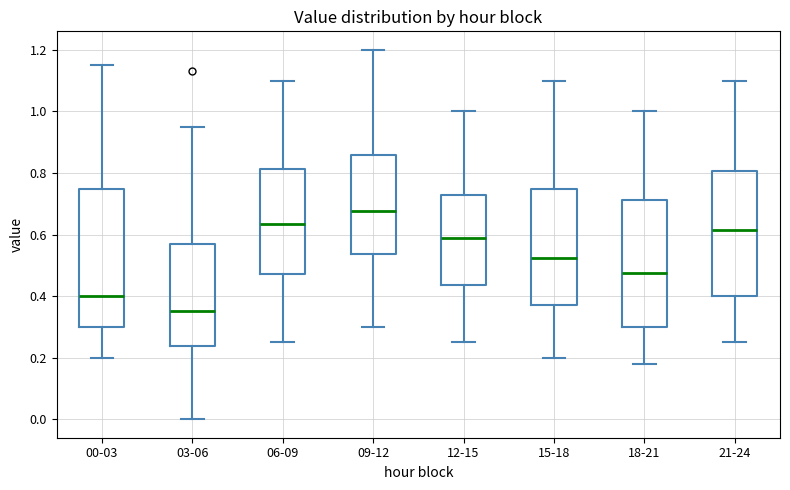

Reading left to right, transcribe this box plot: for each box, give where its median line is, the range the box spans, and where its two whiskers end, as read against the y-axis. The values are not printed on the chart, so give them approximately, as read against the axis.

00-03: median 0.40, box 0.30 to 0.74, whiskers 0.20 to 1.16
03-06: median 0.36, box 0.24 to 0.58, whiskers 0.00 to 0.96
06-09: median 0.64, box 0.48 to 0.82, whiskers 0.26 to 1.10
09-12: median 0.68, box 0.54 to 0.86, whiskers 0.30 to 1.20
12-15: median 0.60, box 0.44 to 0.72, whiskers 0.26 to 1.00
15-18: median 0.52, box 0.38 to 0.74, whiskers 0.20 to 1.10
18-21: median 0.48, box 0.30 to 0.72, whiskers 0.18 to 1.00
21-24: median 0.62, box 0.40 to 0.80, whiskers 0.26 to 1.10